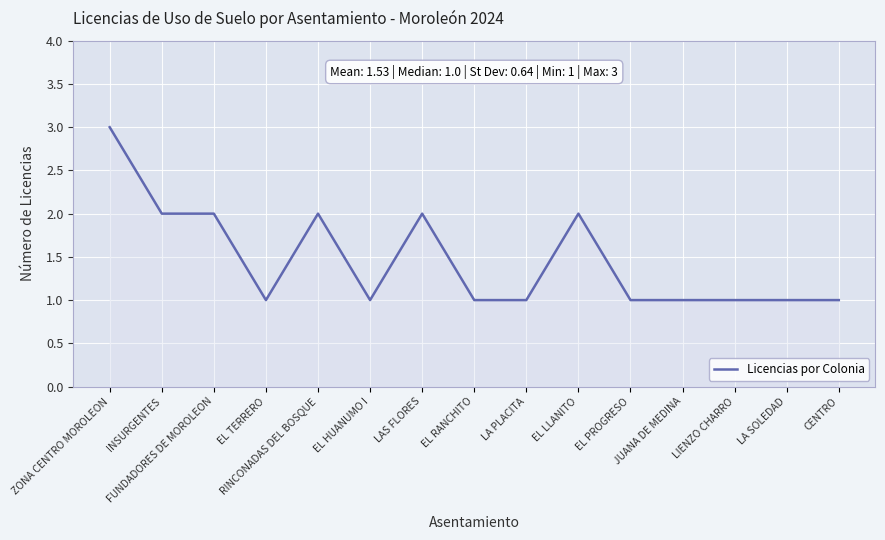

What is the maximum value shown in the chart?

3